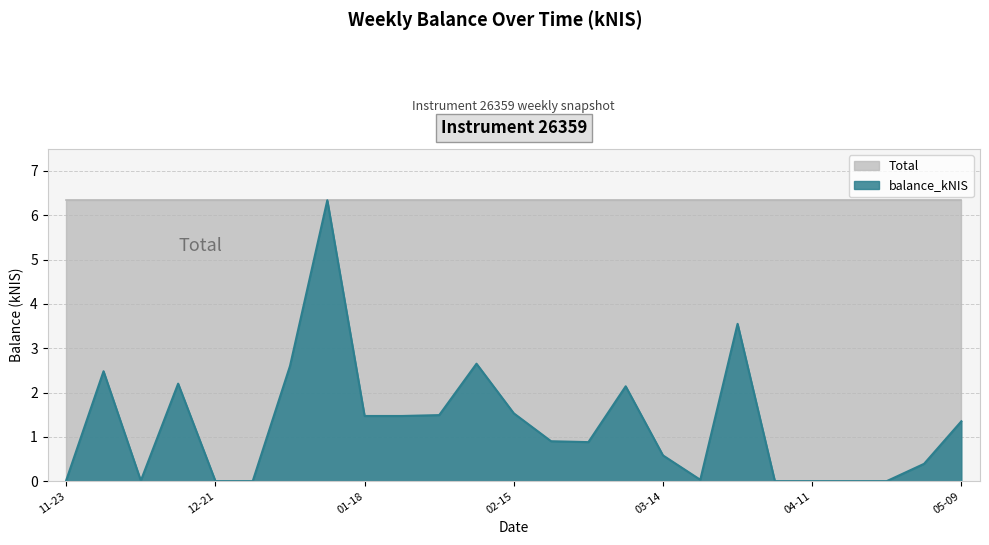

How many values are above zero?

19